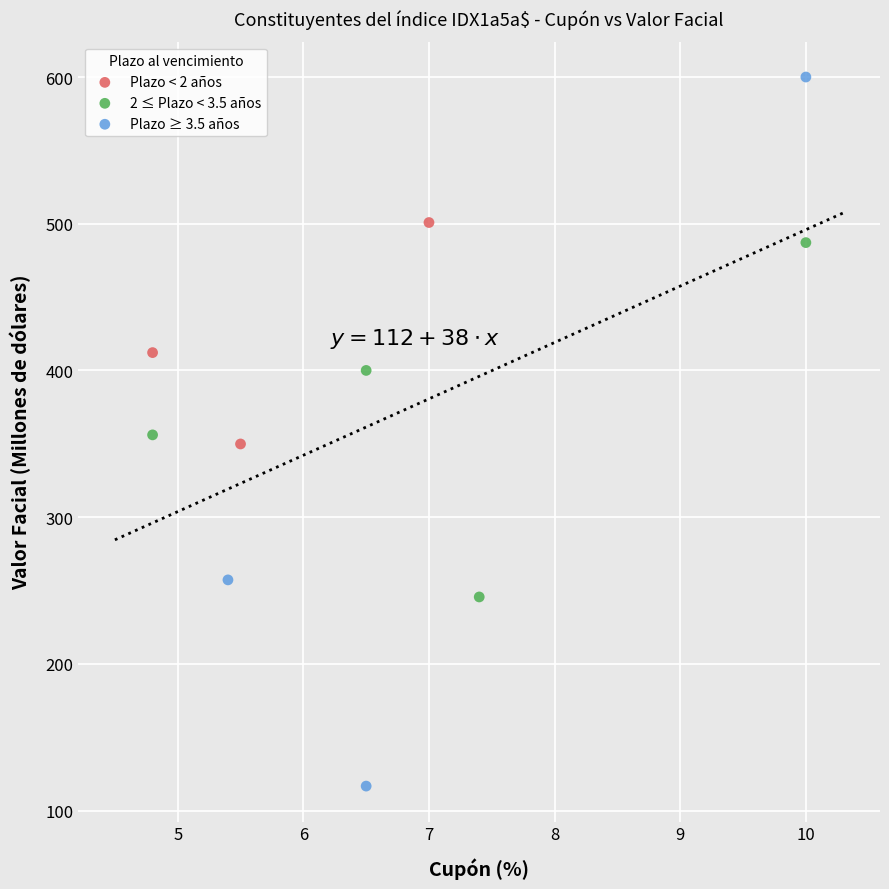

Which series reaches the minimum Y coordinate?

Plazo ≥ 3.5 años